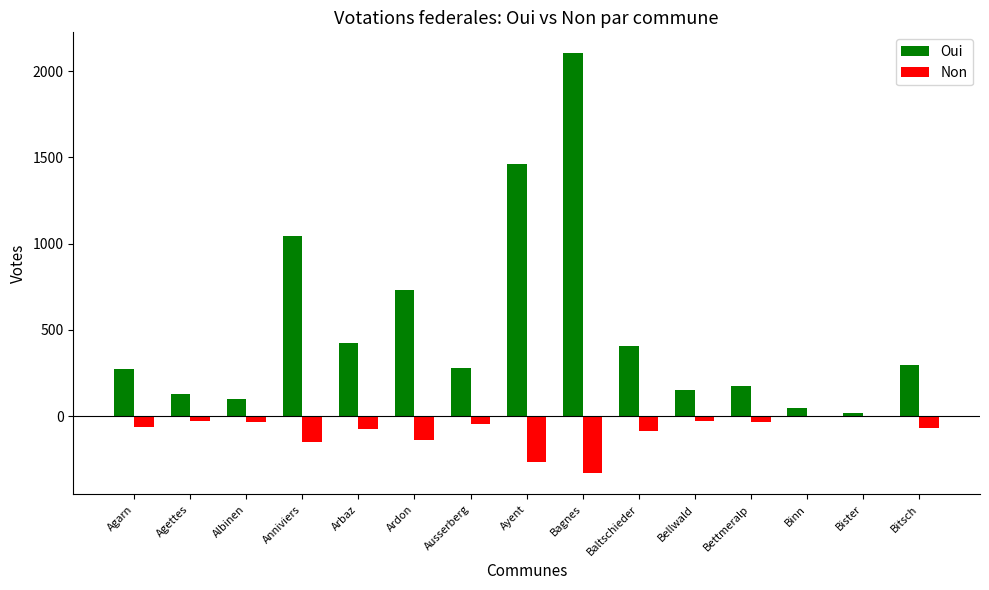

The value of Non at Bagnes is -333. True or false?

True